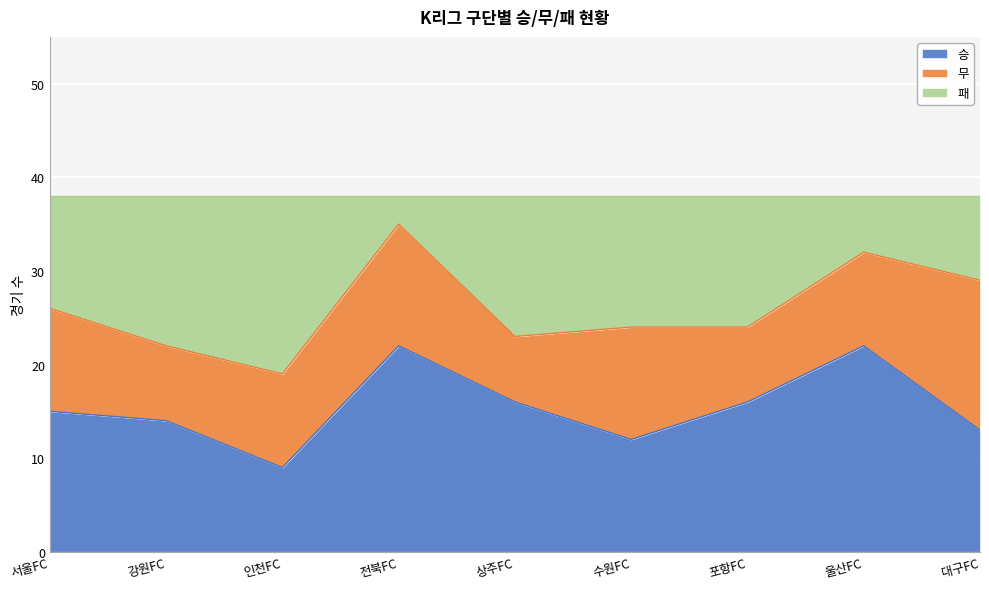

At how many categories does at least one series exceed 11?

9